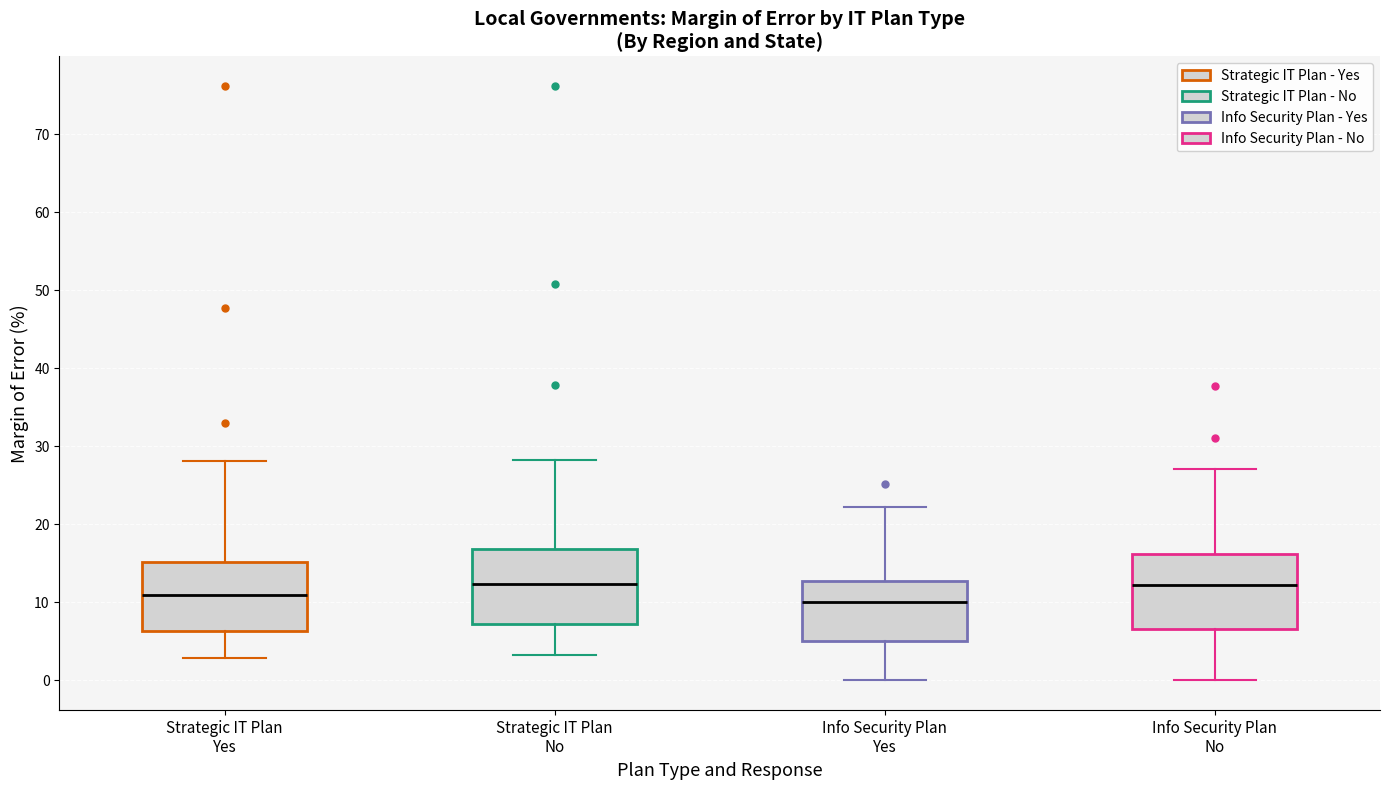

Where is the upper edge of the box for Info Security Plan Yes on the y-axis? The values are not printed on the chart, so give them approximately, as read against the axis.

13